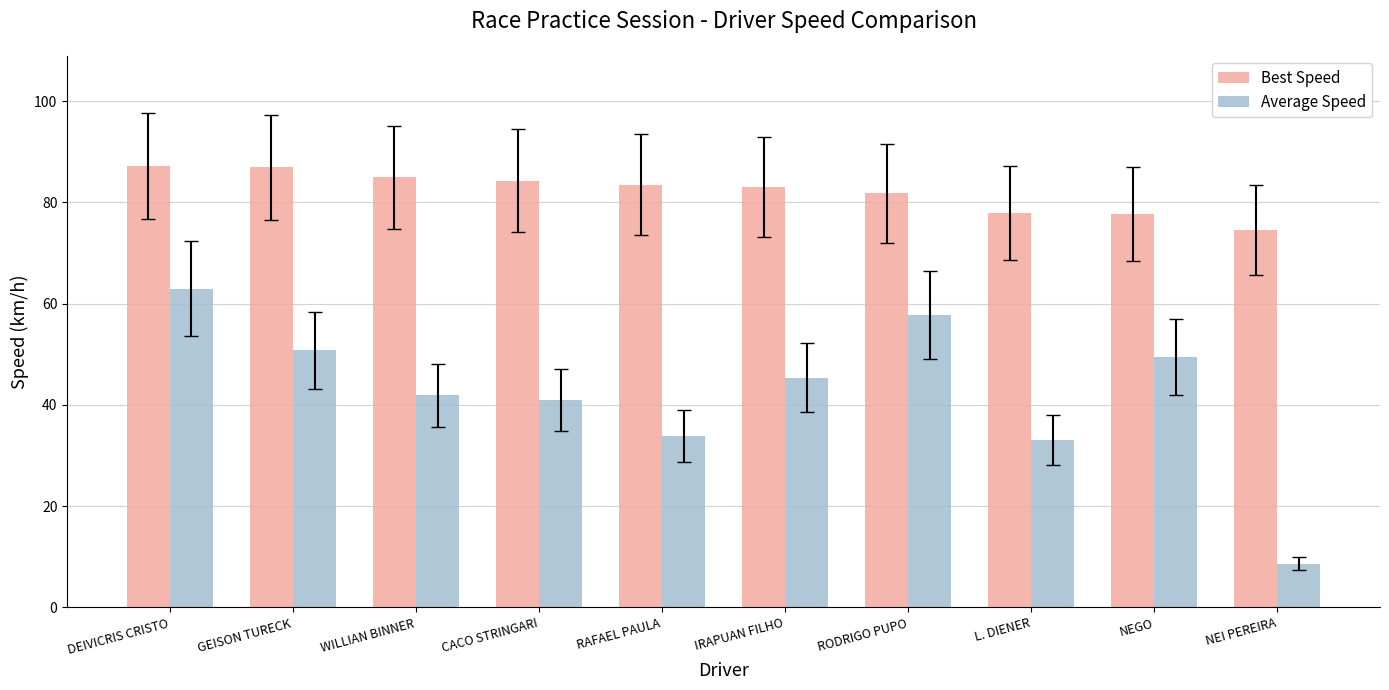

What is the difference between the second highest and minimum values in the Average Speed series?

49.1